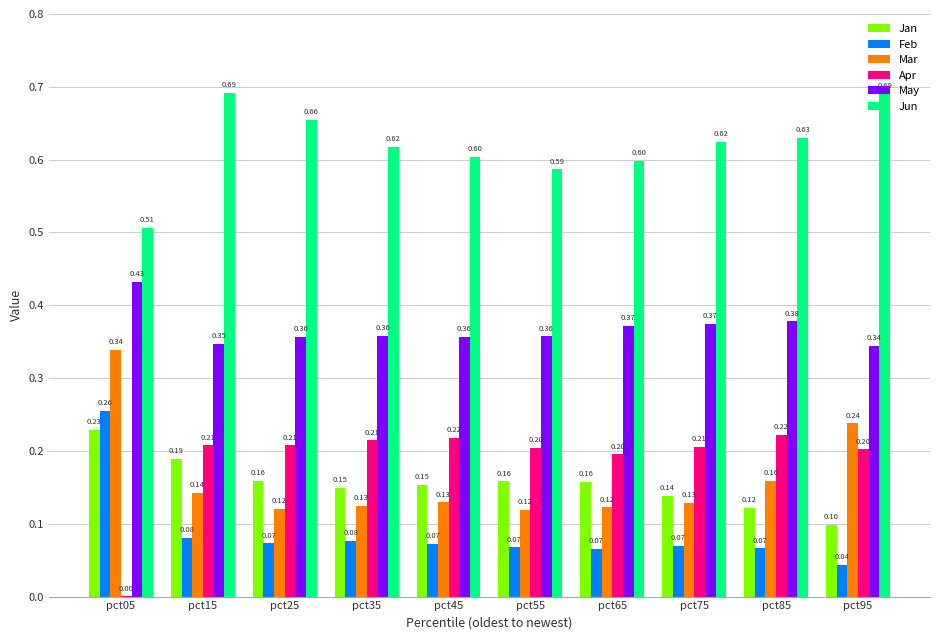

What is the sum of all Mar values?

1.6